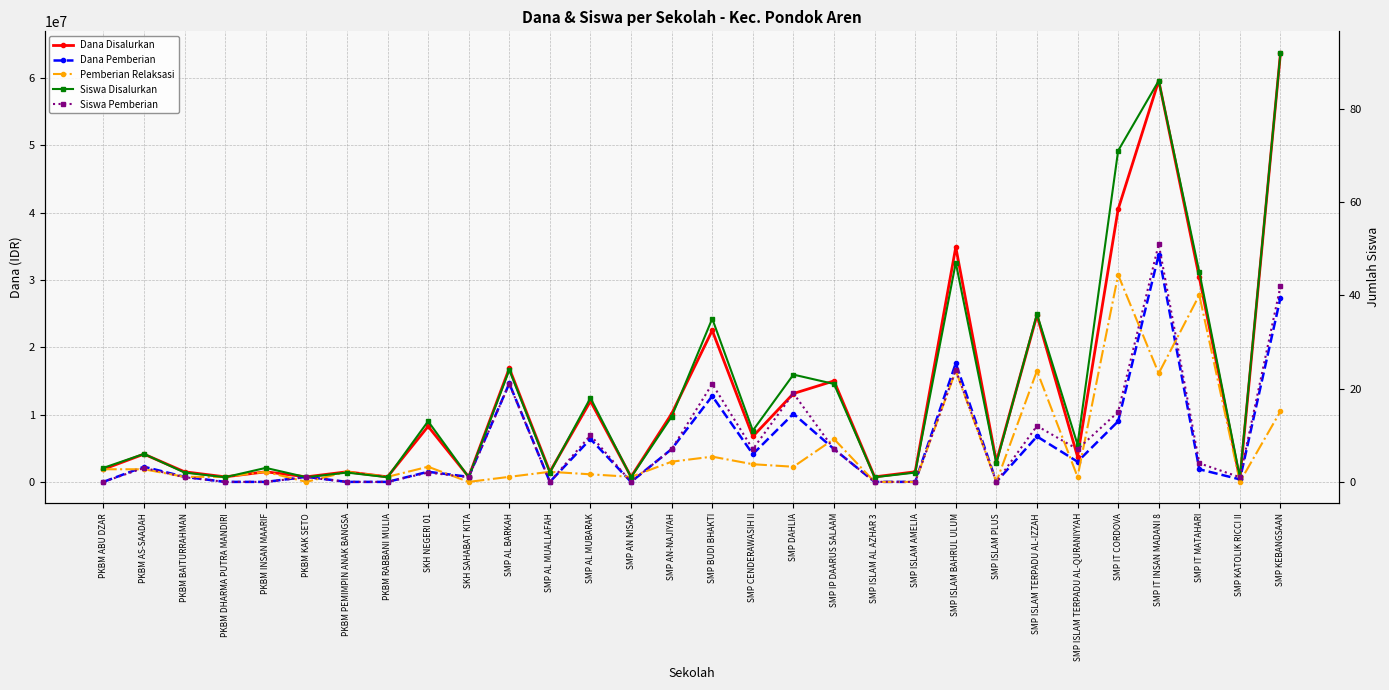

Reading left to right, what are all the values shown in this chart?

Dana Disalurkan: 1875000	4125000	1500000	750000	1500000	750000	1500000	750000	8250000	750000	16875000	1500000	12000000	750000	10125000	22500000	6750000	13125000	15000000	750000	1500000	34875000	3000000	24750000	3750000	40500000	59625000	30375000	375000	63750000
Dana Pemberian: 0	2250000	750000	0	0	750000	0	0	1500000	750000	14625000	0	6375000	0	4875000	12750000	4125000	10125000	4875000	0	0	17625000	0	6750000	3000000	9000000	33750000	1875000	375000	27375000
Pemberian Relaksasi: 1875000	1875000	750000	750000	1500000	0	1500000	750000	2250000	0	750000	1500000	1125000	750000	3000000	3750000	2625000	2250000	6375000	0	0	16500000	0	16500000	750000	30750000	16125000	27750000	0	10500000
Siswa Disalurkan: 3	6	2	1	3	1	2	1	13	1	24	2	18	1	14	35	11	23	21	1	2	47	4	36	8	71	86	45	1	92
Siswa Pemberian: 0	3	1	0	0	1	0	0	2	1	21	0	10	0	7	21	7	19	7	0	0	24	0	12	7	15	51	4	1	42